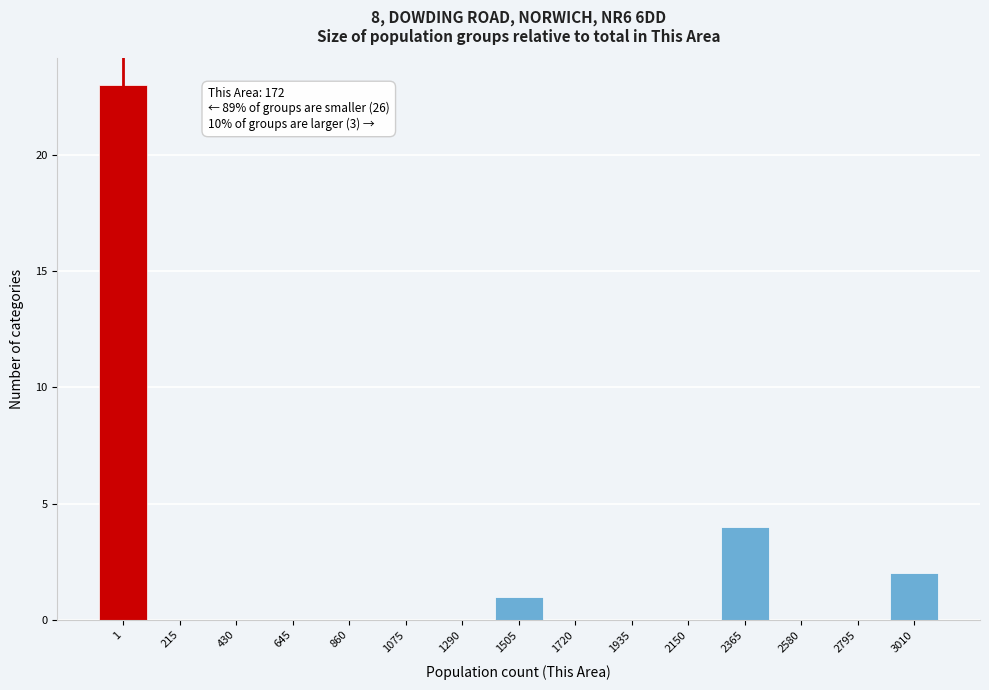

Reading right to left, what are all the values shown in this chart?

3010=2	2795=0	2580=0	2365=4	2150=0	1935=0	1720=0	1505=1	1290=0	1075=0	860=0	645=0	430=0	215=0	1=23